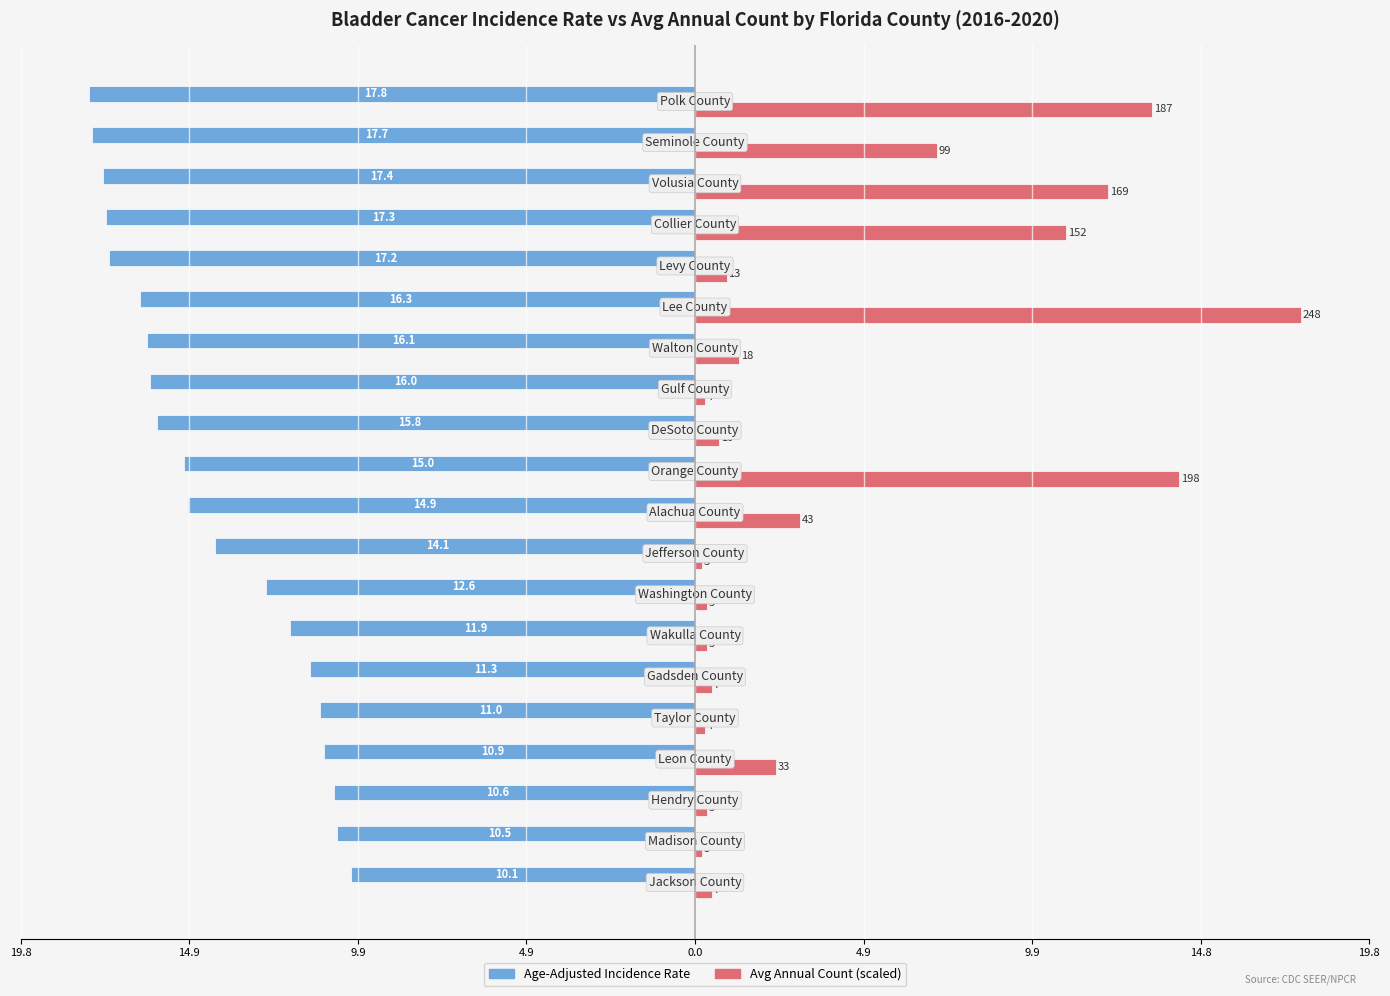

What are all the series names shown in the legend?

Age-Adjusted Incidence Rate, Avg Annual Count (scaled)